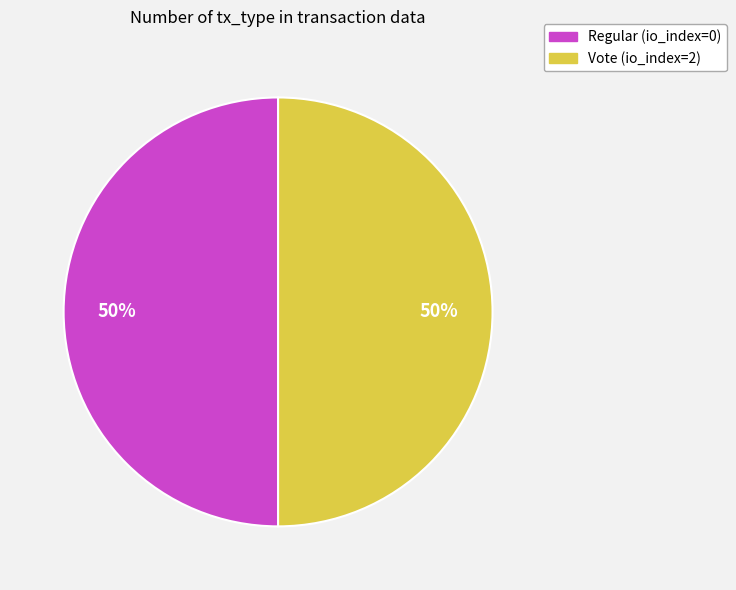

The Vote (io_index=2) slice represents 92% of the pie. True or false?

False